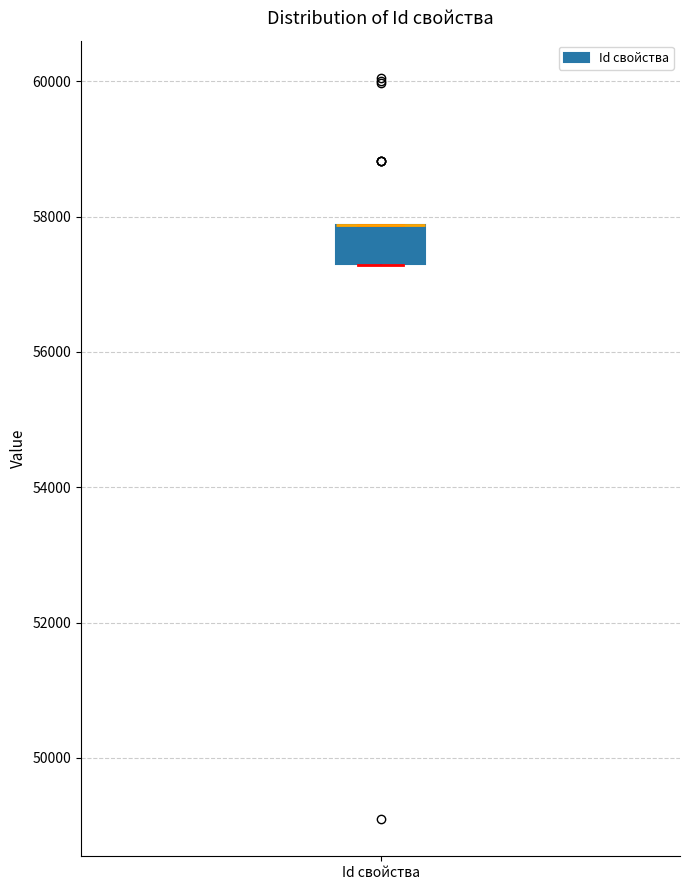

Read this box plot against the y-axis: the position of the median line, the range covered by the box, and the ends of both whiskers. The values are not printed on the chart, so give them approximately, as read against the axis.

median 57800 (drawn on the box's upper edge), box 57200 to 57800, whiskers 57200 to 57800